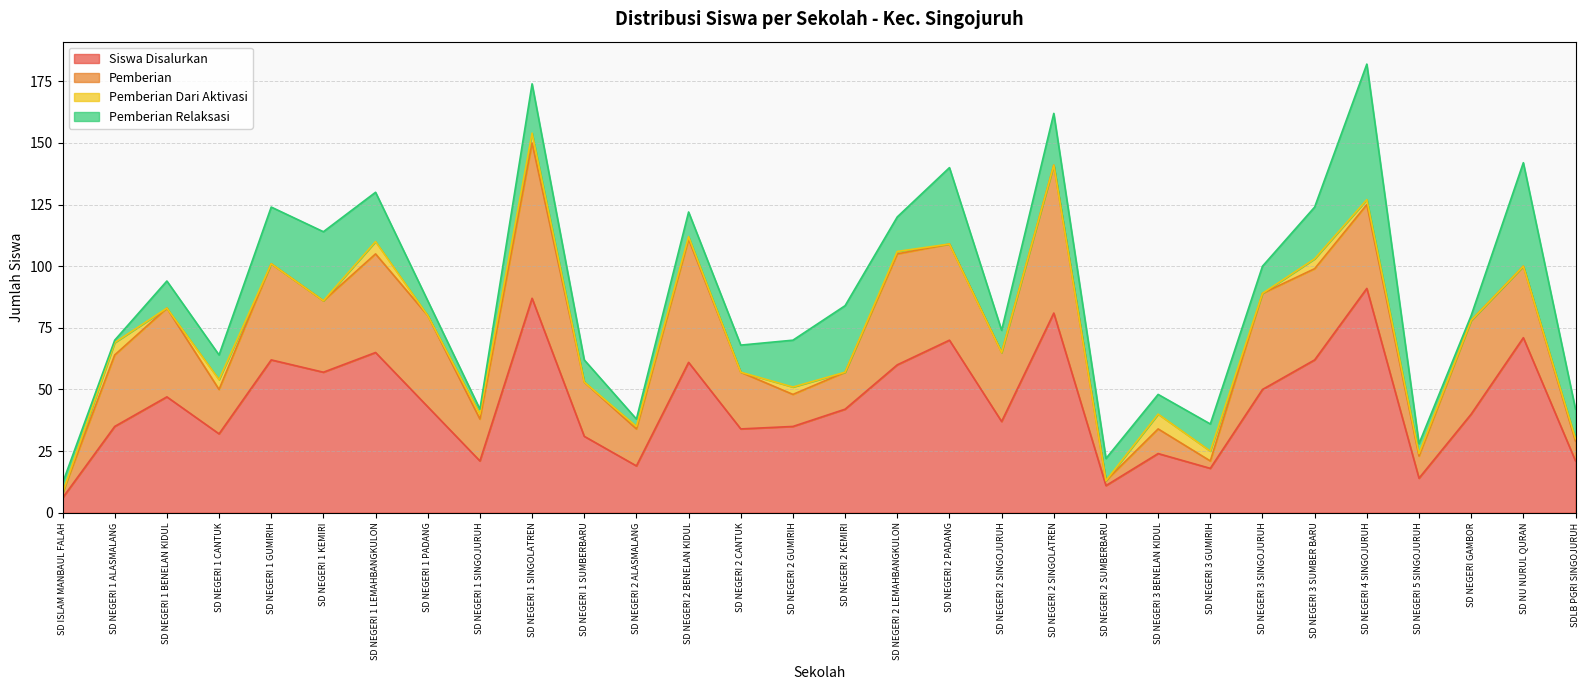

Which category has the highest value in the Pemberian Relaksasi series?

SD NEGERI 4 SINGOJURUH